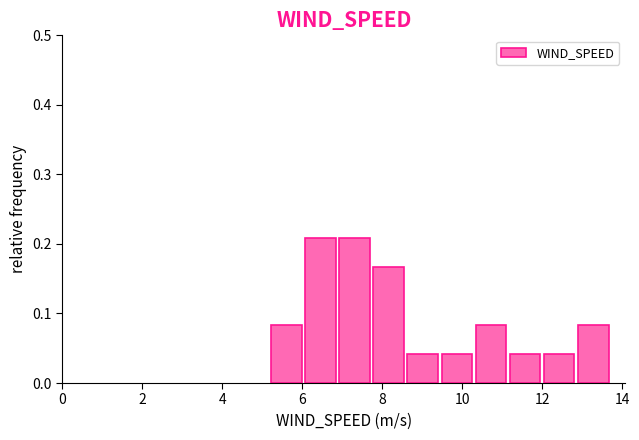

How tall is the bar that spans 12.8 to 13.8 on the x-axis? Neither the bar edges nor the heights are printed on the chart, so give them approximately, as read against the axes.

0.08